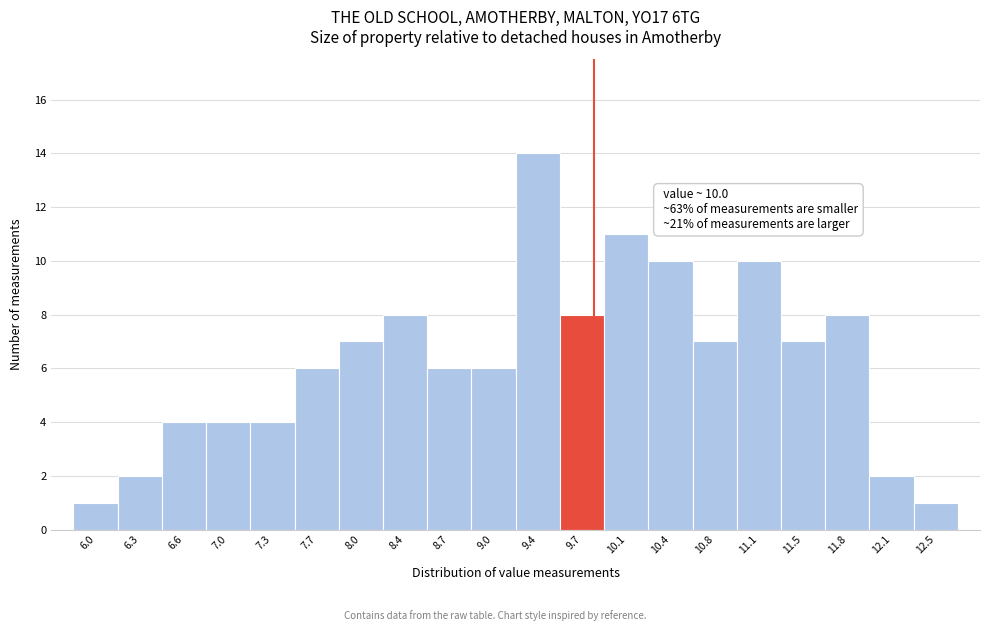

Reading left to right, list all the values displayed in this chart.

1	2	4	4	4	6	7	8	6	6	14	8	11	10	7	10	7	8	2	1